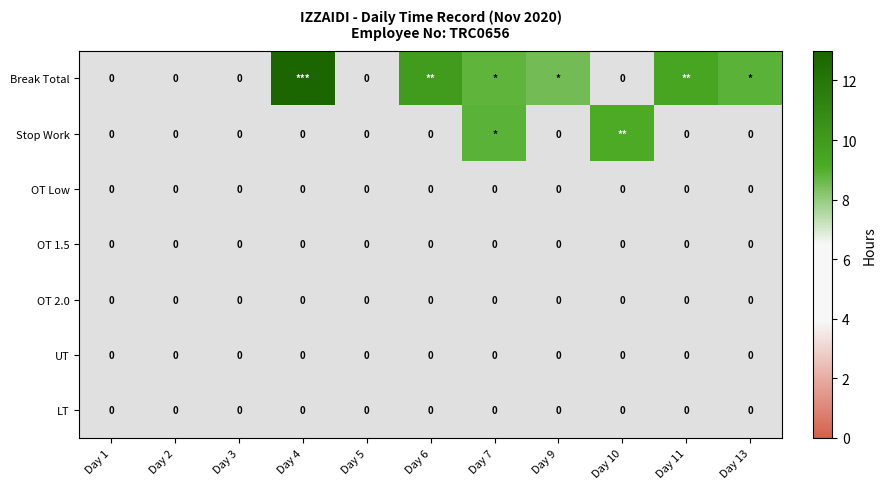

What is the difference between the highest and lowest values at Day 10?

9.2